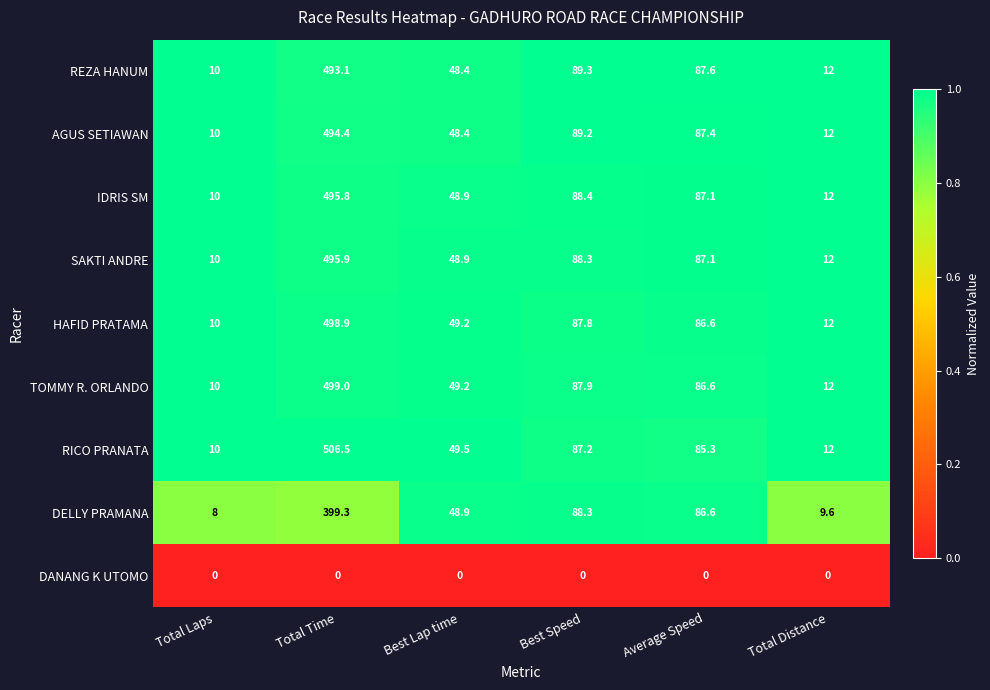

The value of DELLY PRAMANA at Average Speed is 42.9. True or false?

False